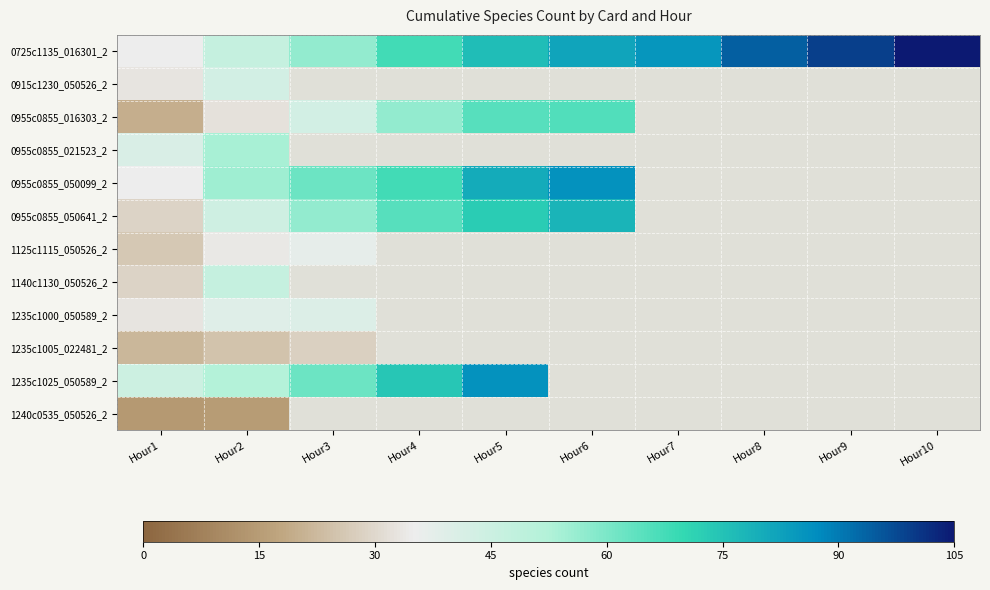

Which series has the widest spread of values?

0725c1135_016301_2